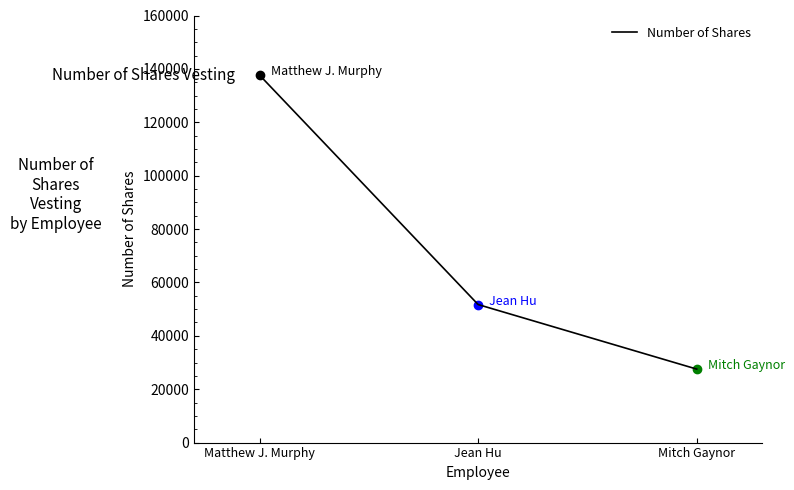

What is the greatest value displayed?

137652